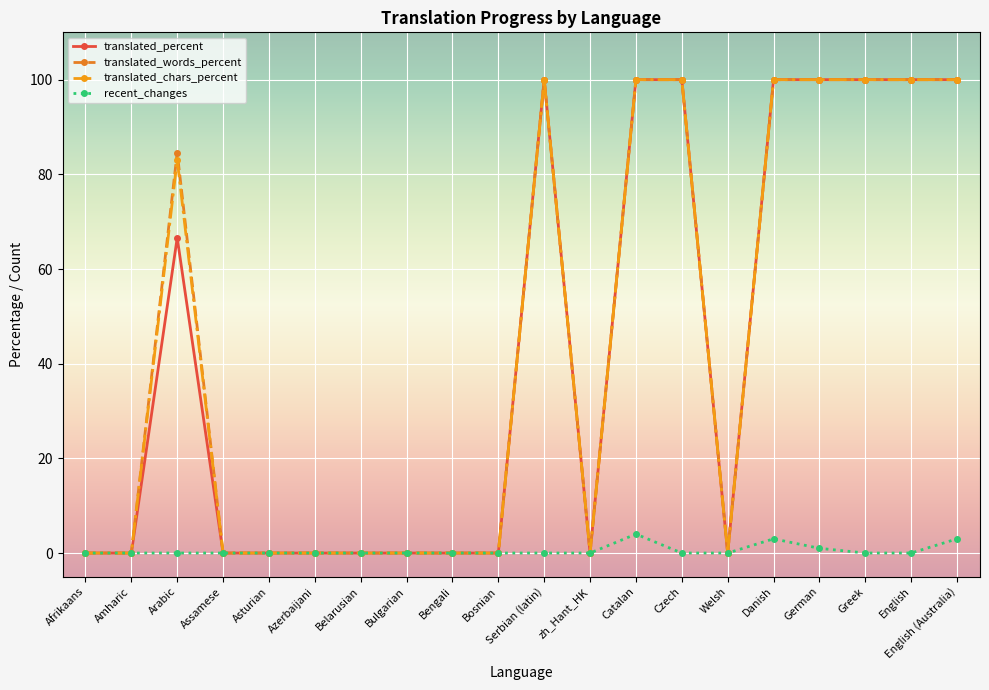

True or false: translated_words_percent has more than 1 interior local peaks.

True